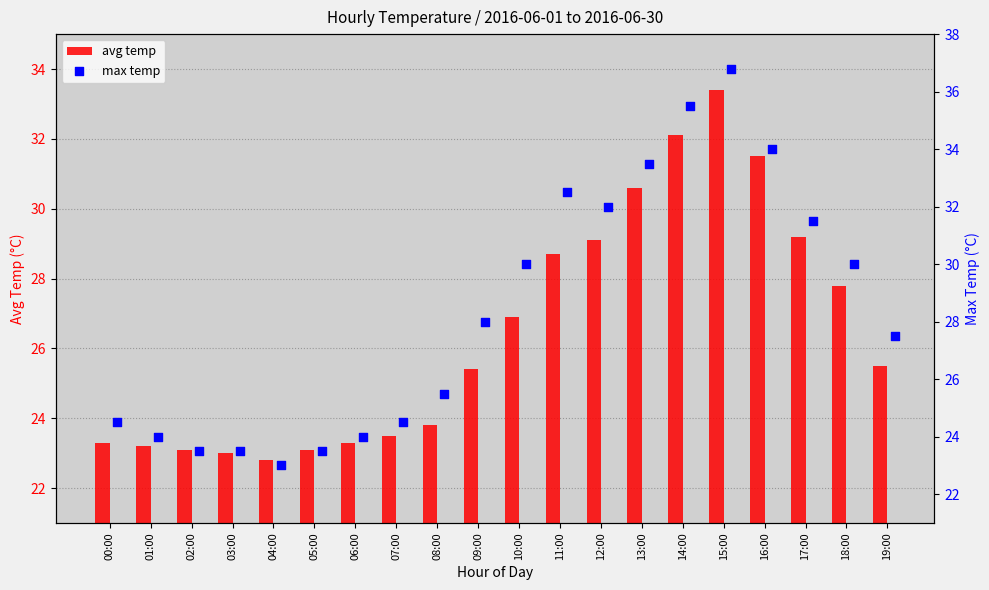

Which series has the largest total across all categories?

max temp